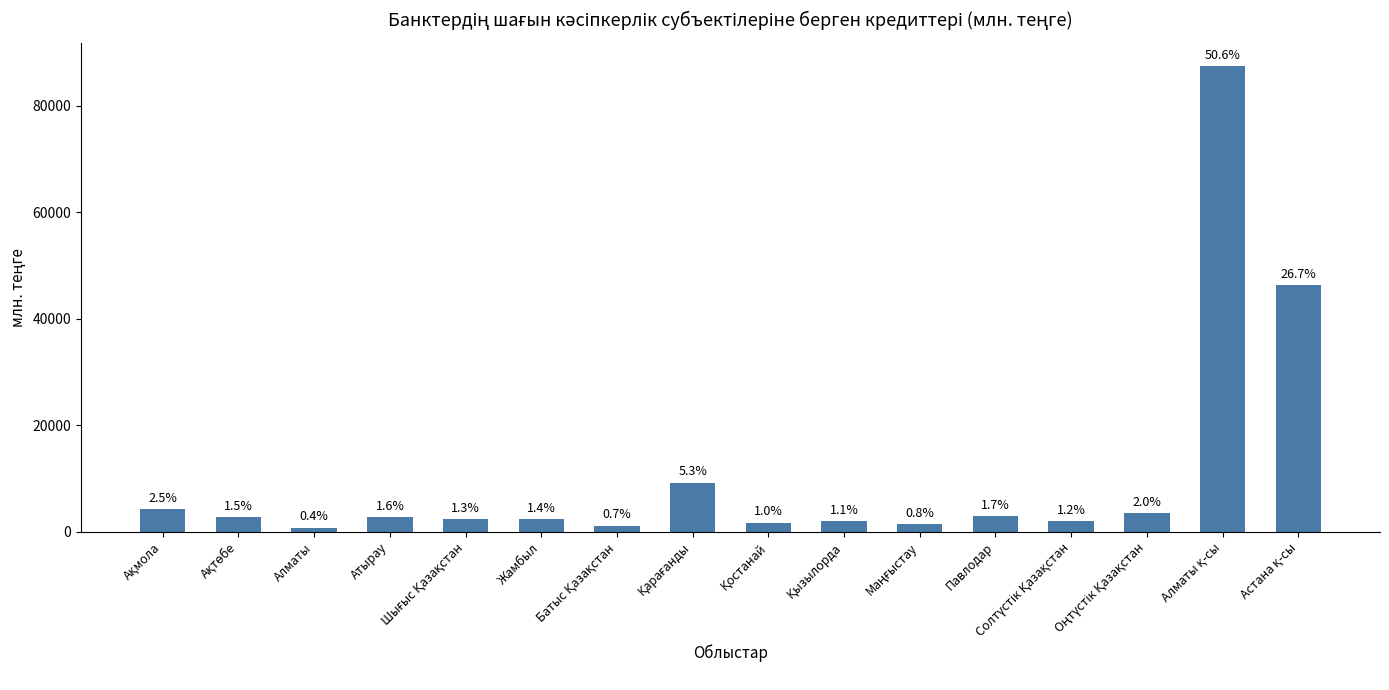

Does the chart contain any negative values?

No